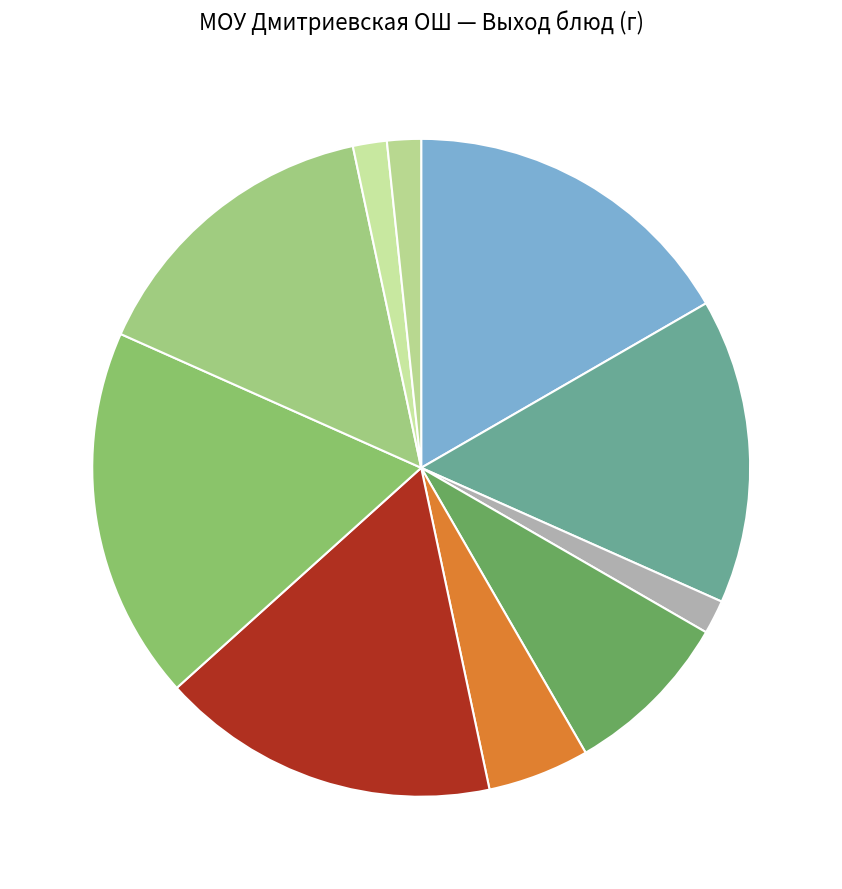

To the nearest percent, what is the average slice percentage?

10%